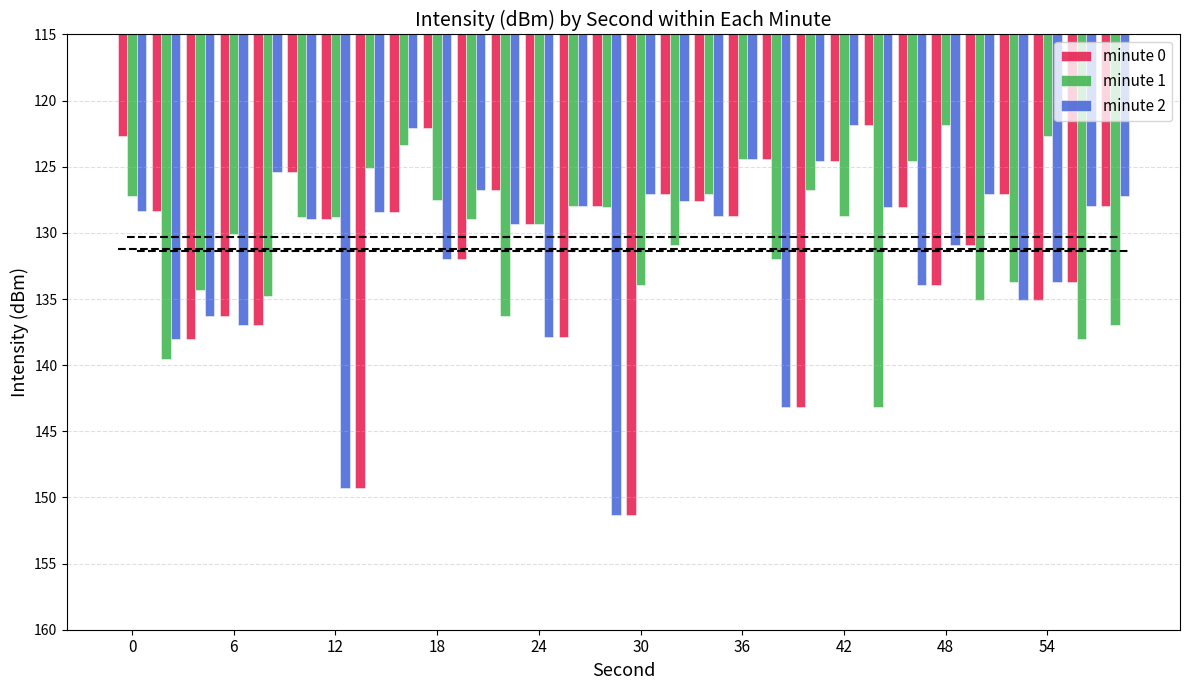

What is the maximum value shown in the chart?

151.3